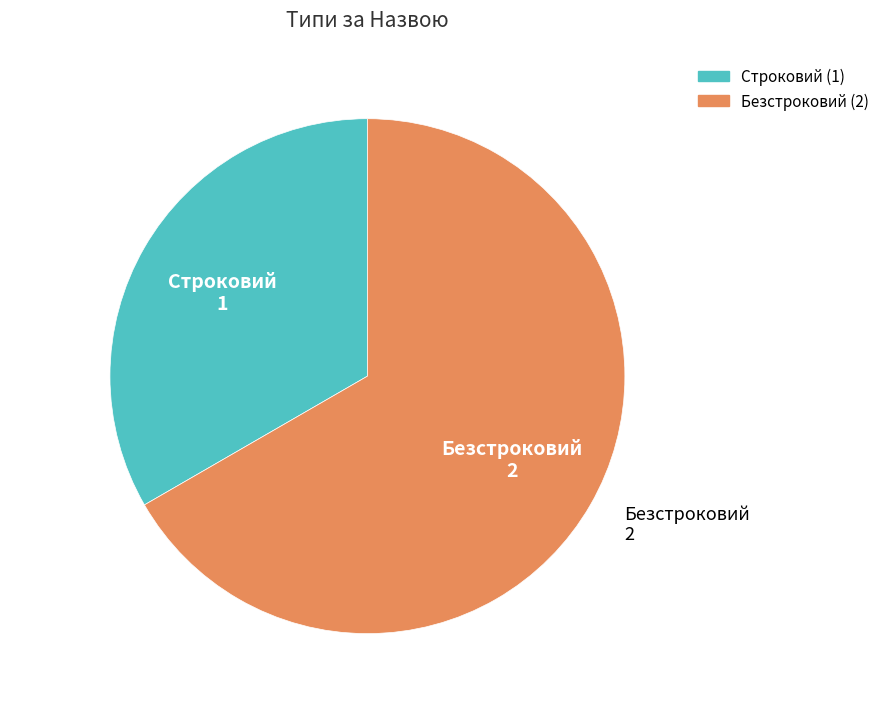

Rank the categories by value from highest to lowest.

Безстроковий, Строковий